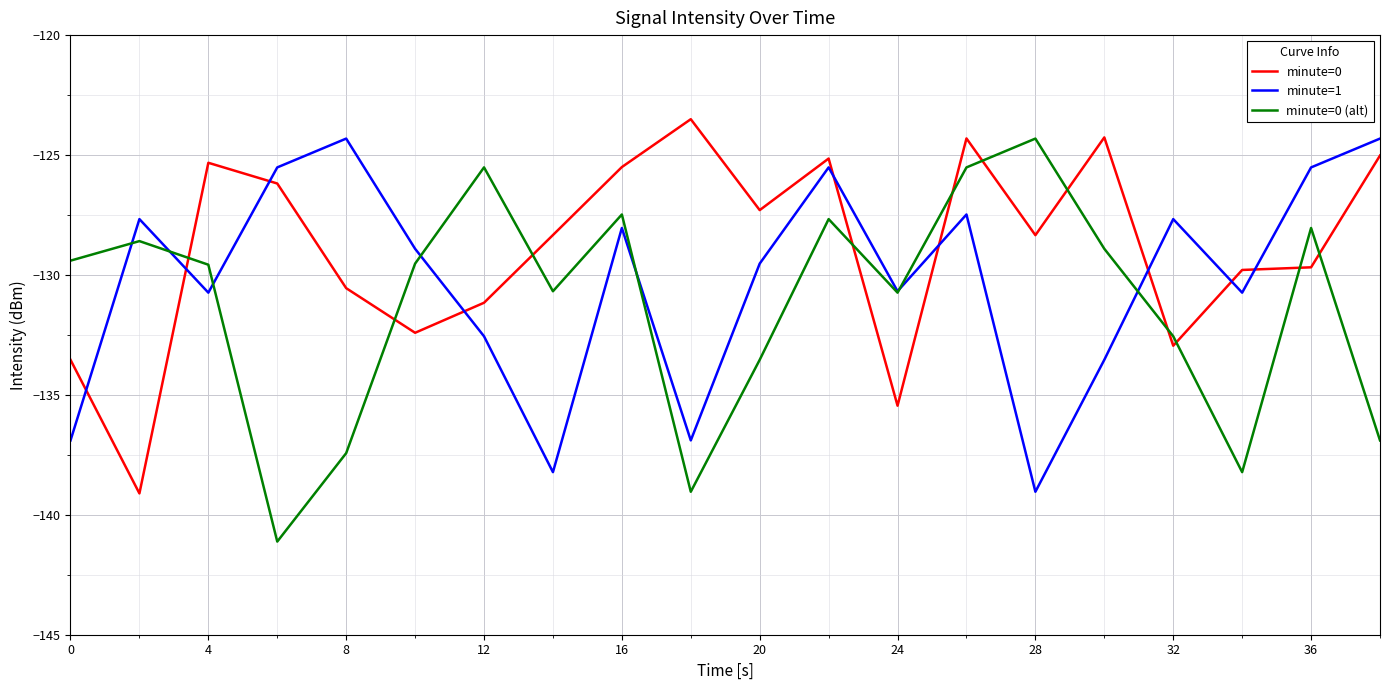

Which series has the largest total across all categories?

minute=0